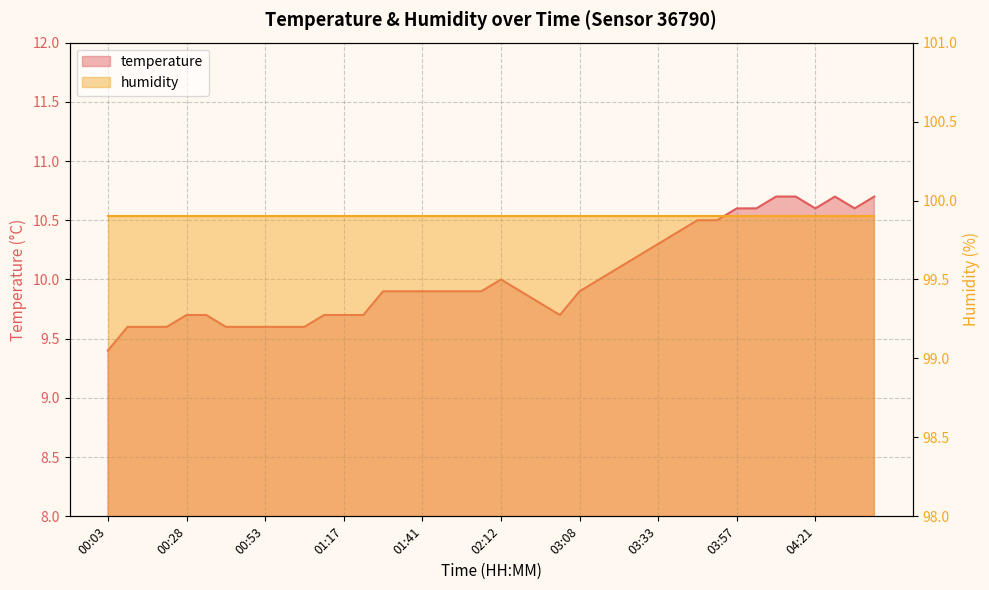

Rank the categories by value from highest to lowest.

04:09, 04:15, 04:27, 04:39, 03:57, 04:03, 04:21, 04:33, 03:45, 03:51, 03:39, 03:33, 03:27, 03:21, 02:12, 03:14, 01:29, 01:35, 01:41, 01:53, 01:59, 02:06, 02:18, 03:08, 02:37, 00:28, 00:34, 01:11, 01:17, 01:23, 02:55, 00:09, 00:15, 00:21, 00:41, 00:47, 00:53, 00:59, 01:05, 00:03